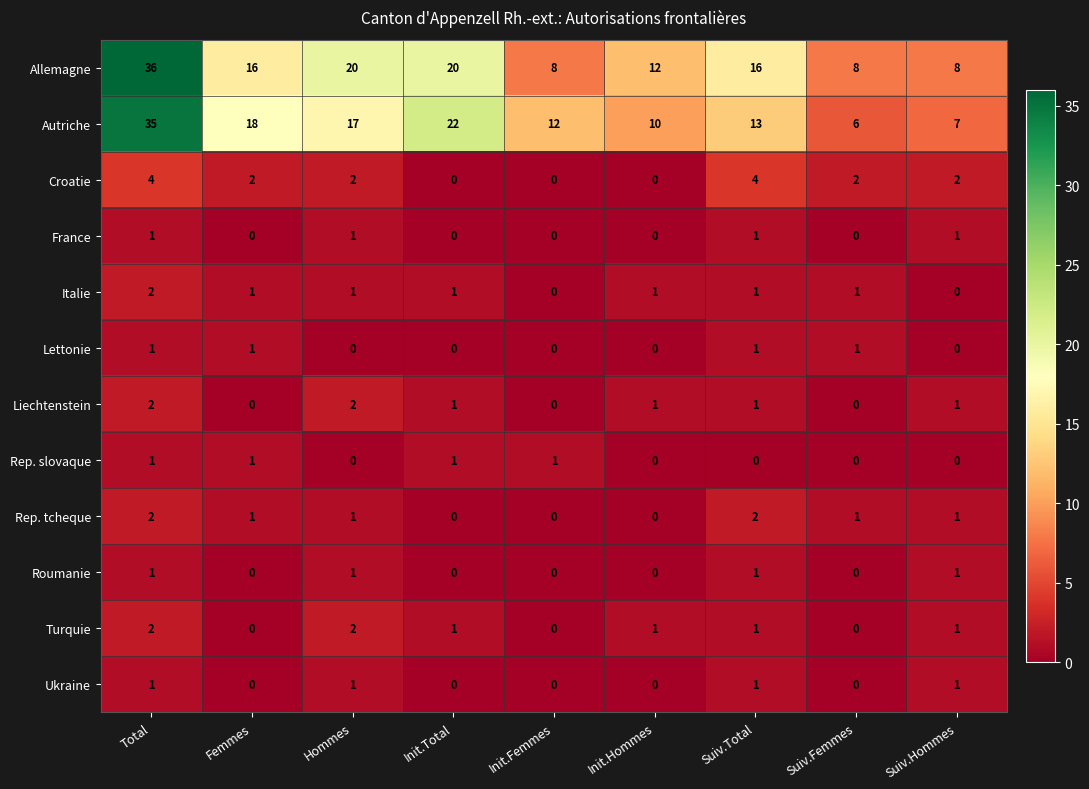

How many distinct data groups are displayed?

12